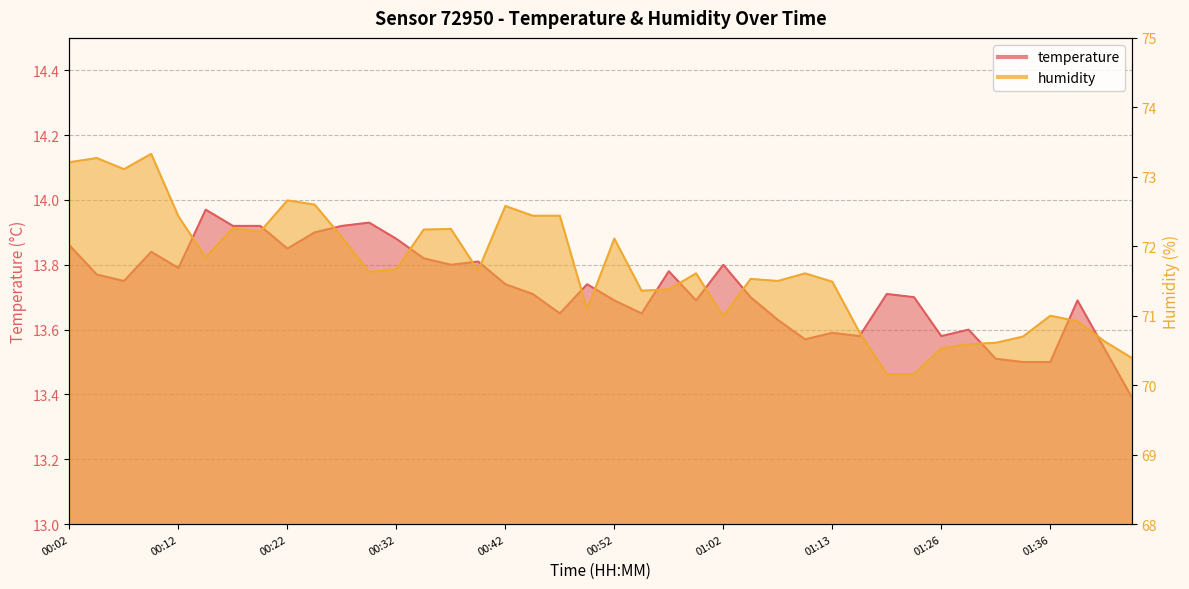

What is the average value of the temperature series?

13.7